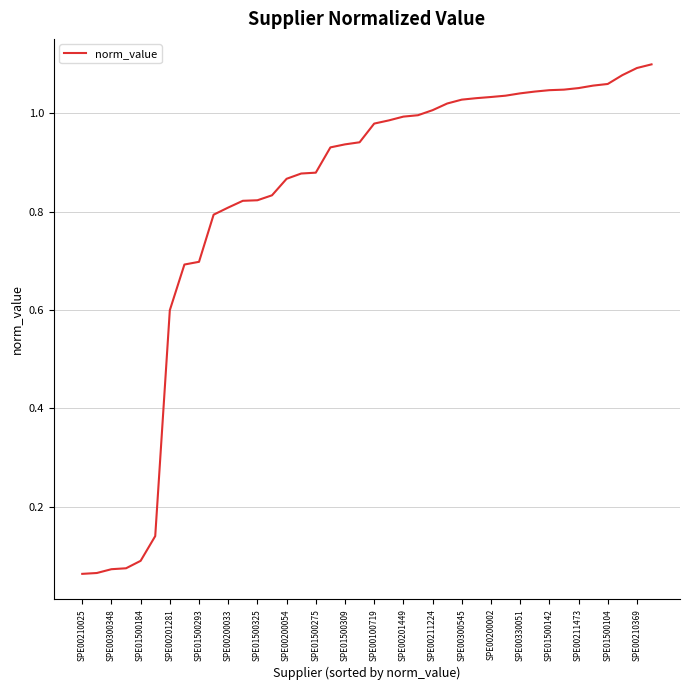

How many lines are shown in the chart?

1